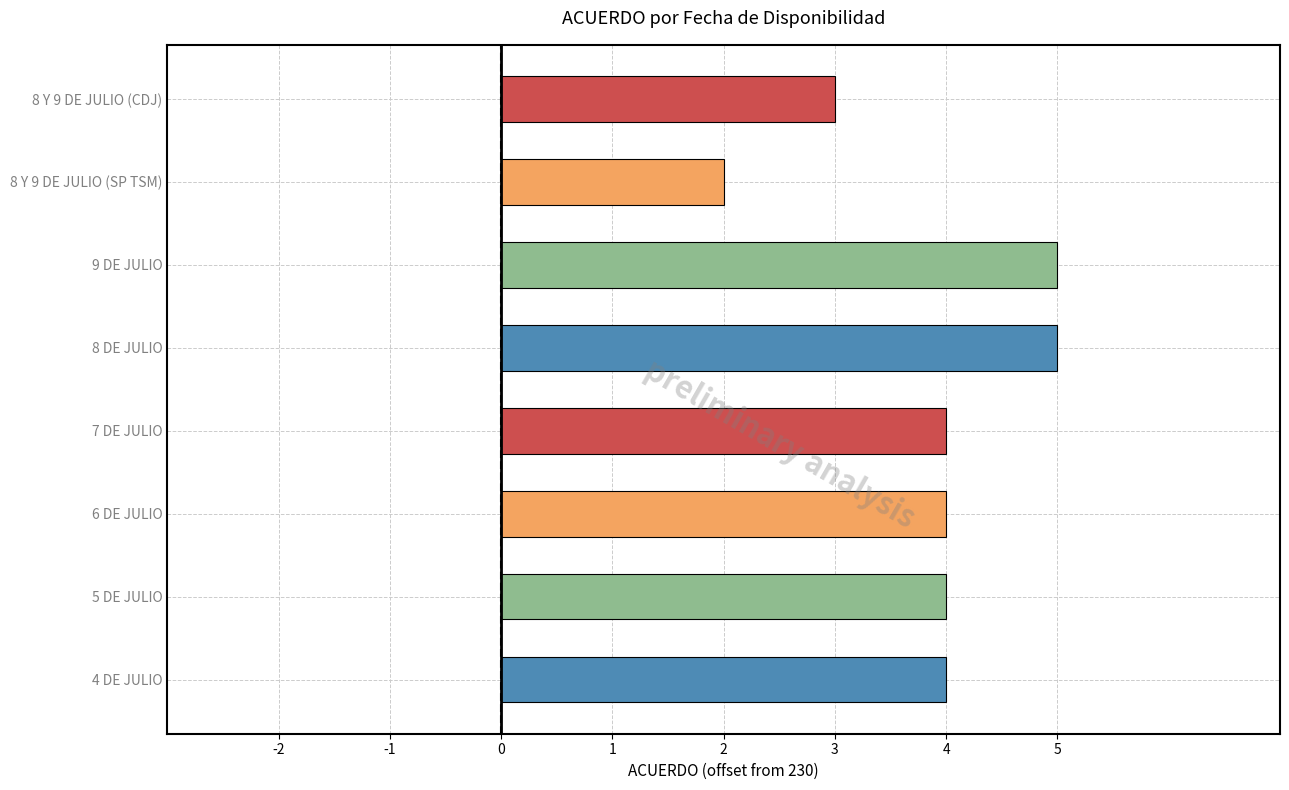

Is it true that the value at 4 DE JULIO is 3?

False